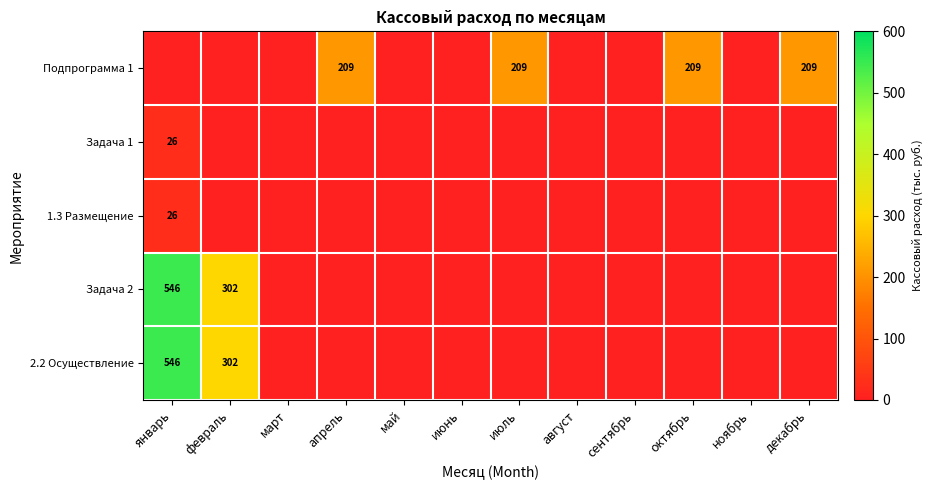

True or false: 2.2 Осуществление has a value of 546 at январь.

True